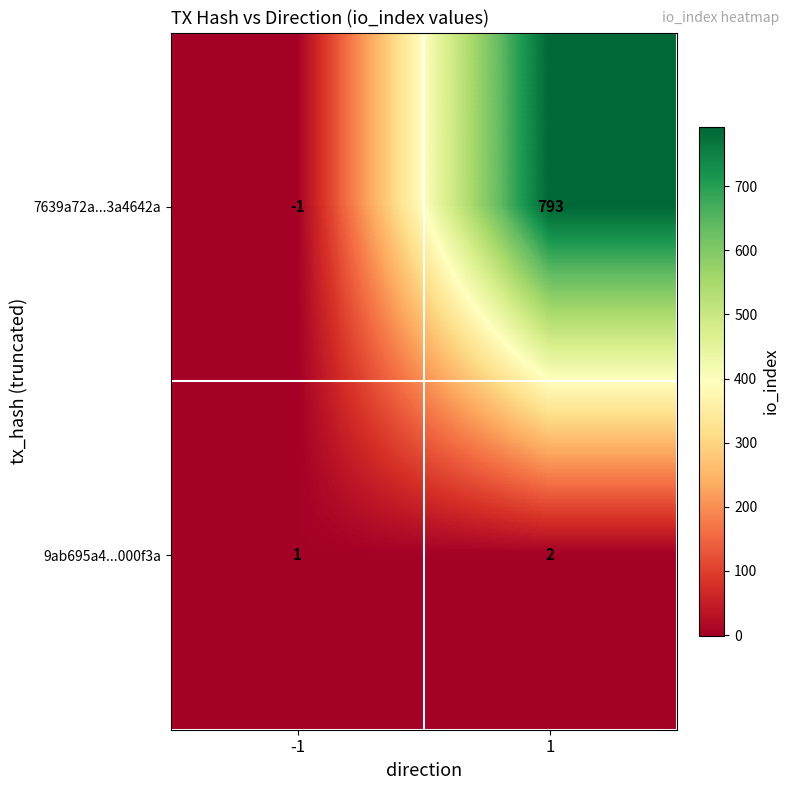

Rank the series by their average value, from highest to lowest.

7639a72a...3a4642a, 9ab695a4...000f3a